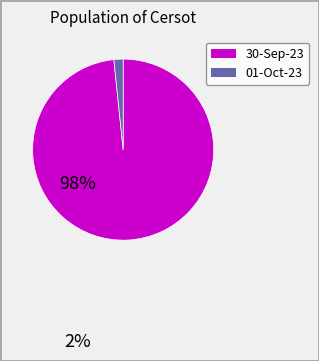

Is there a majority slice in this chart?

Yes